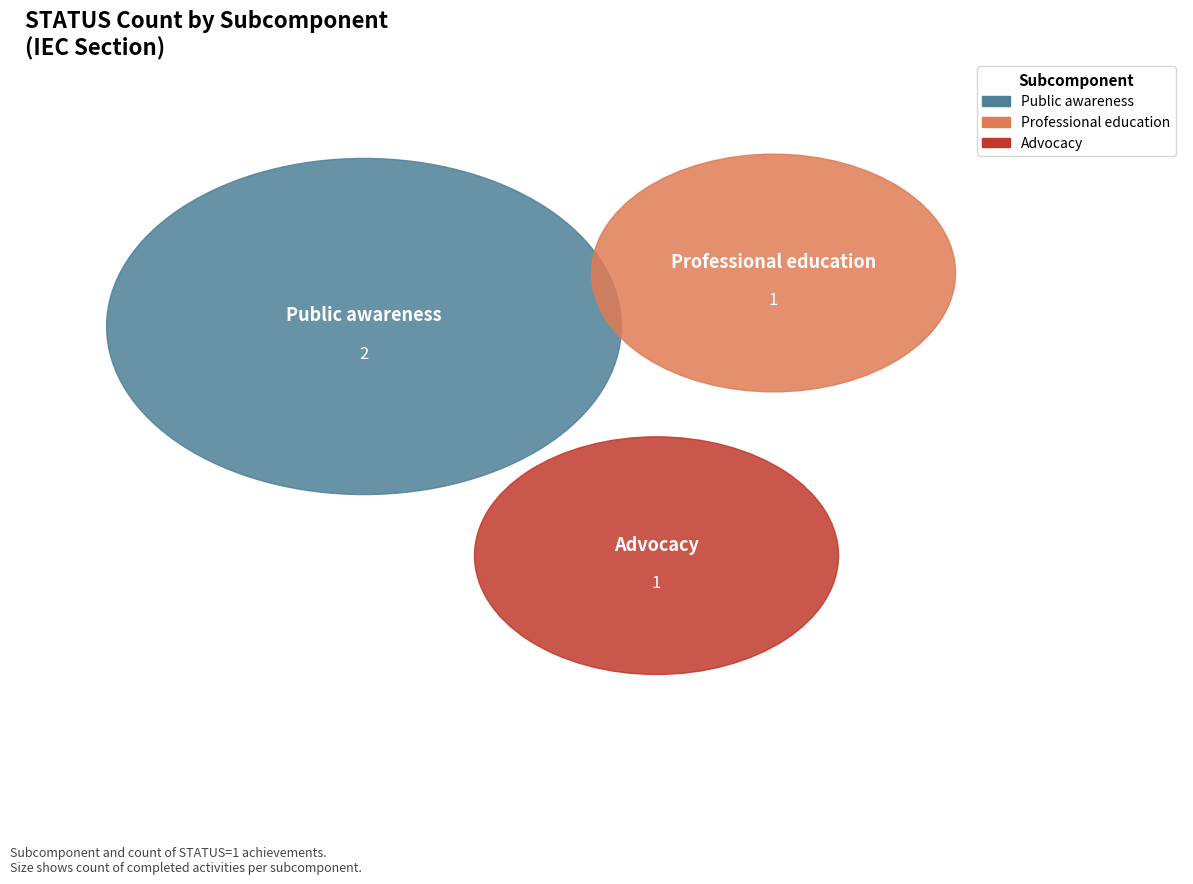

True or false: Professional education accounts for 31% of the total.

False